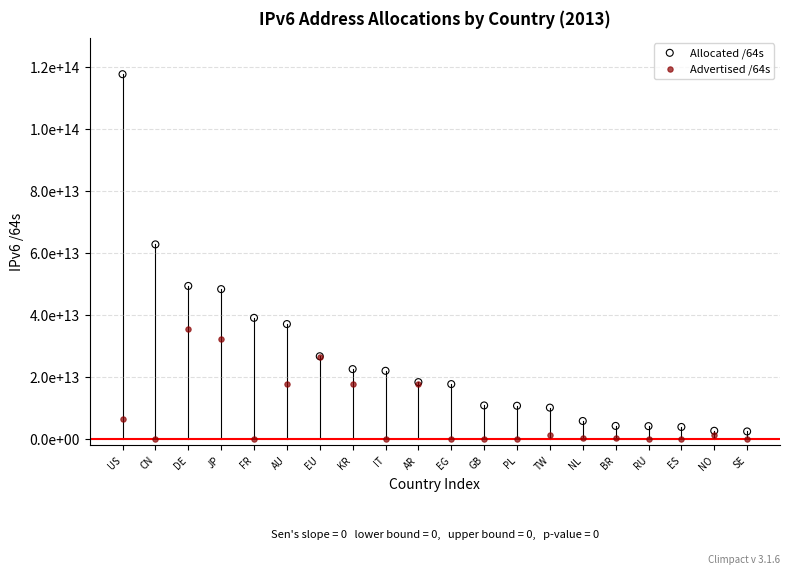

What are all the series names shown in the legend?

Allocated /64s, Advertised /64s